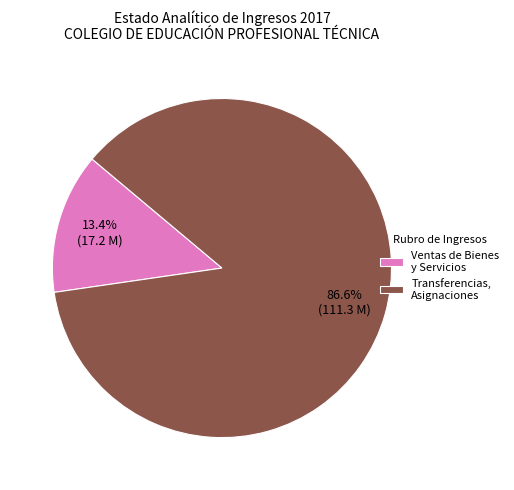

Is the sum of Transferencias, Asignaciones and Ventas de Bienes y Servicios greater than half?

Yes